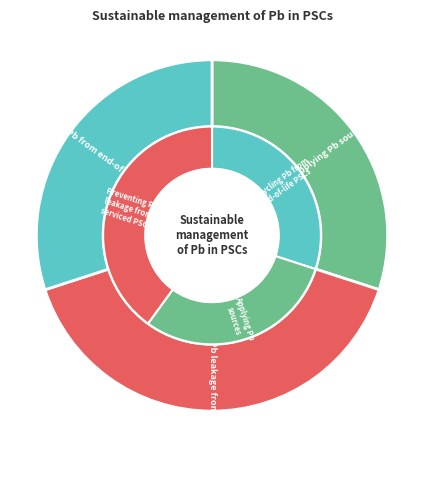

Does any single category account for the majority?

No